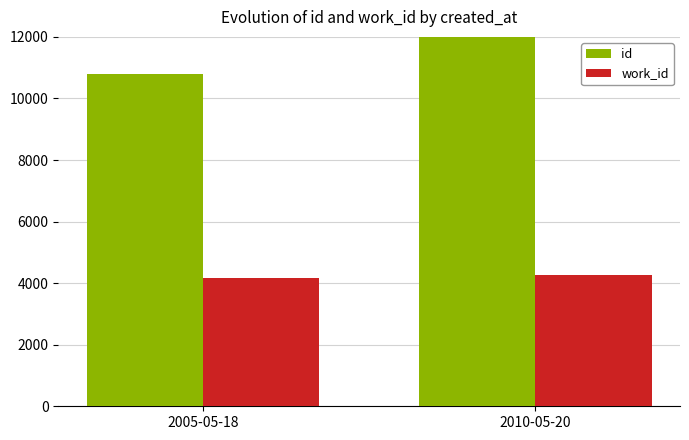

Rank the categories by work_id value from highest to lowest.

2010-05-20, 2005-05-18